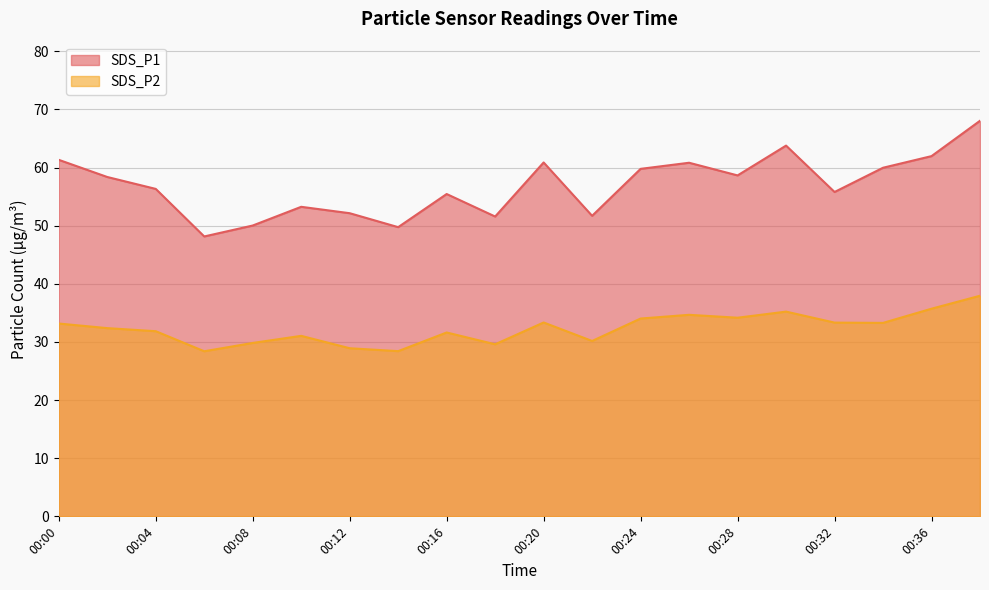

True or false: SDS_P1 has more than 1 points higher than both neighbors.

True